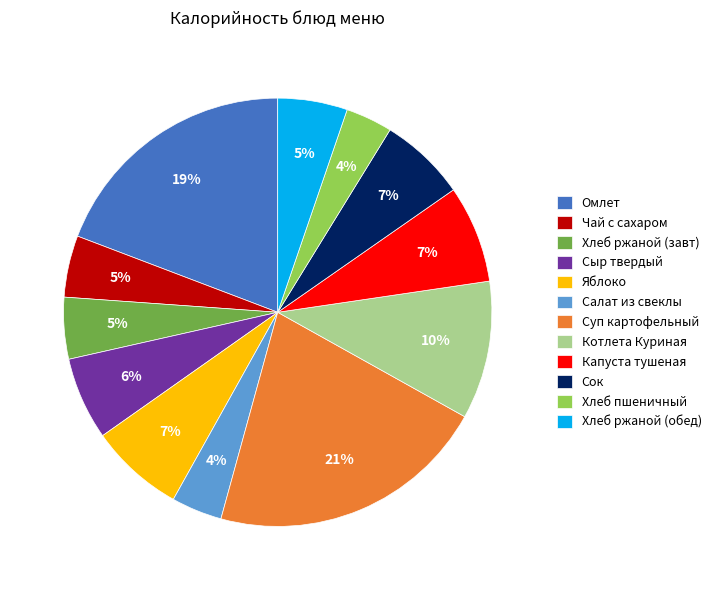

To the nearest percent, what percentage of the pie is Яблоко?

7%